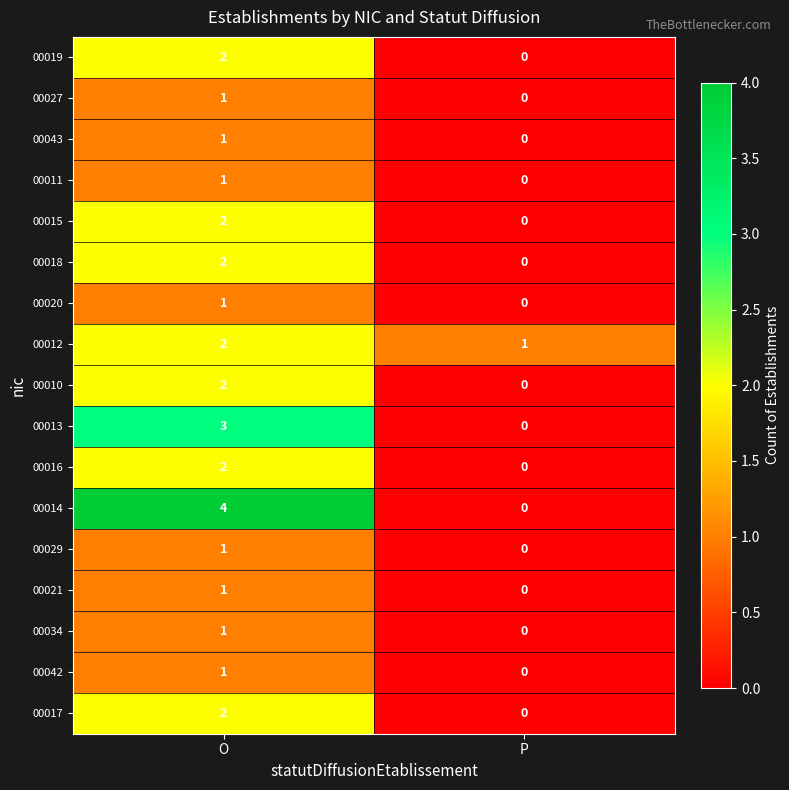

The 00043 series shows -1 at P. True or false?

False